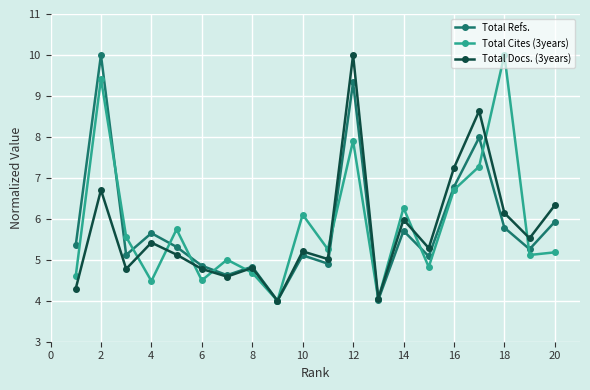

True or false: Total Cites (3years) has more than 1 points higher than both neighbors.

True